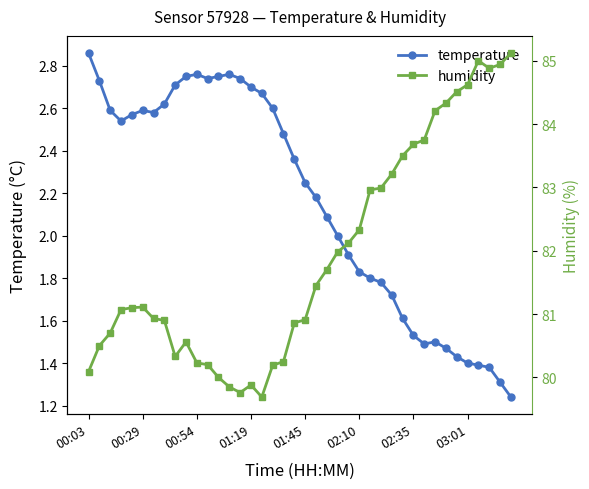

Rank the series by their maximum value, from highest to lowest.

humidity, temperature